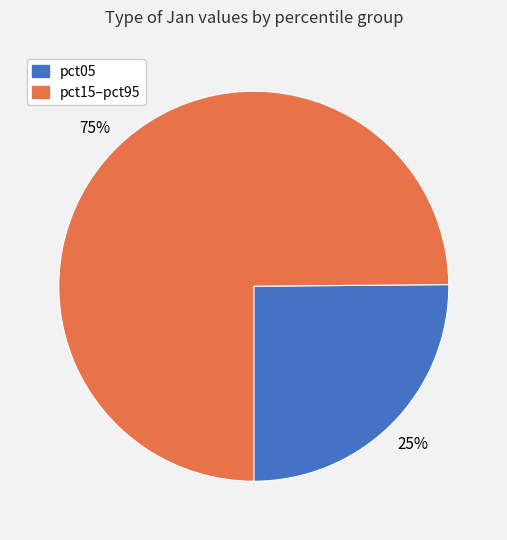

Count the number of slices in the pie.

2